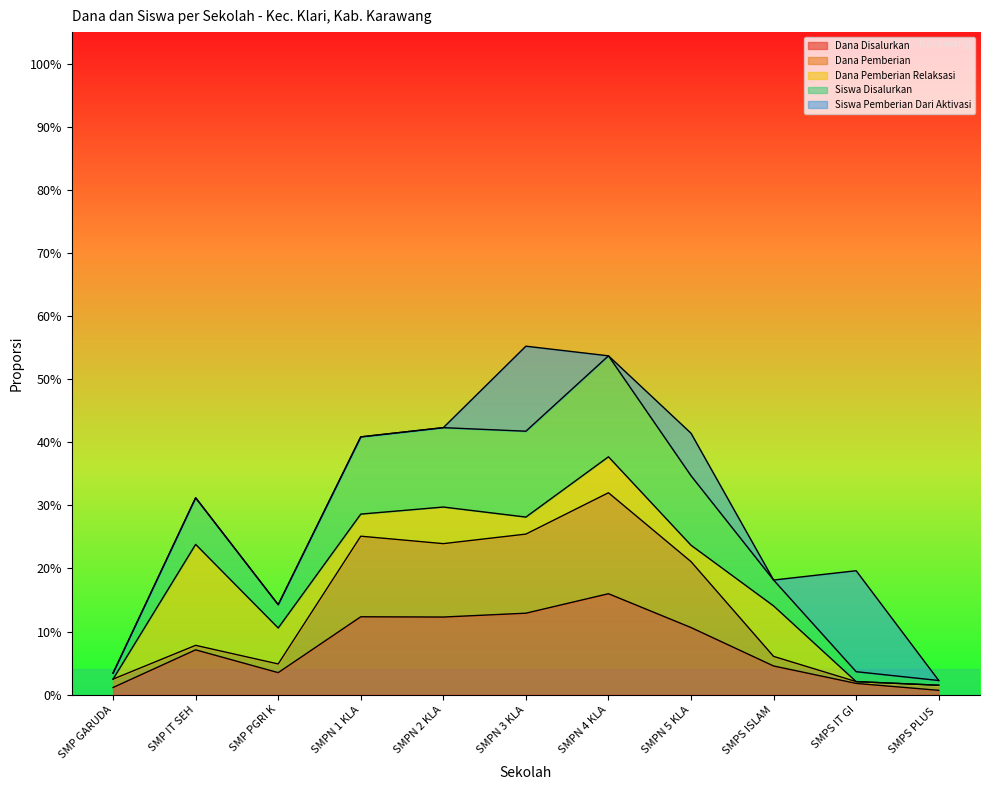

What are all the series names shown in the legend?

Dana Disalurkan, Dana Pemberian, Dana Pemberian Relaksasi, Siswa Disalurkan, Siswa Pemberian Dari Aktivasi